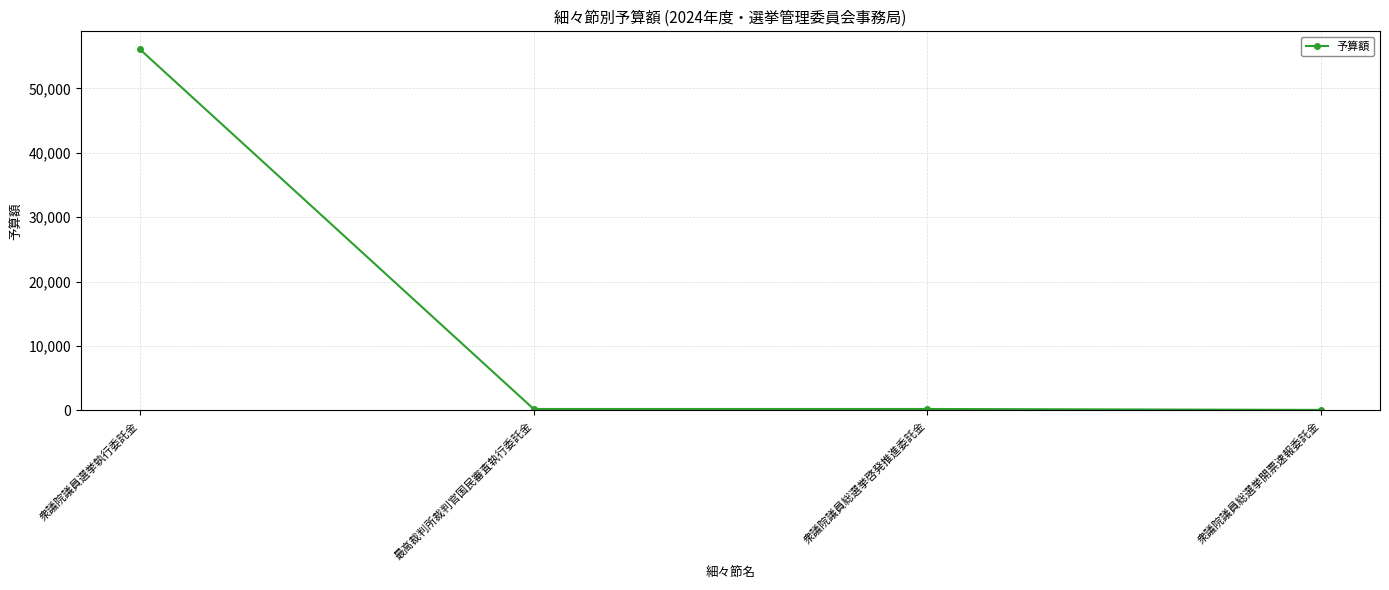

What is the label of the 2nd point from the right?

衆議院議員総選挙啓発推進委託金